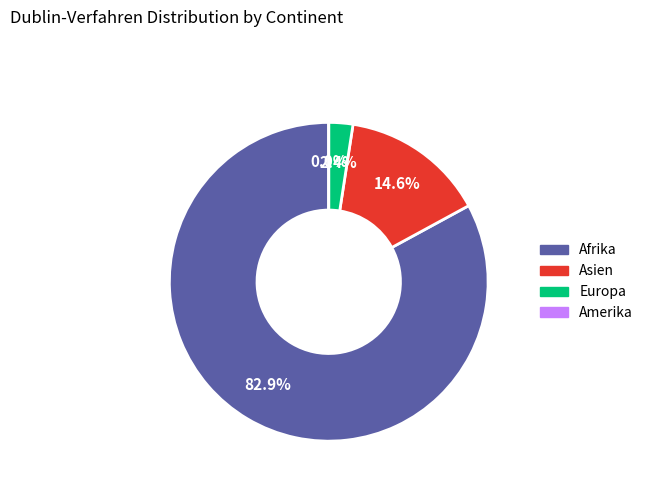

Between Afrika and Europa, which is larger?

Afrika